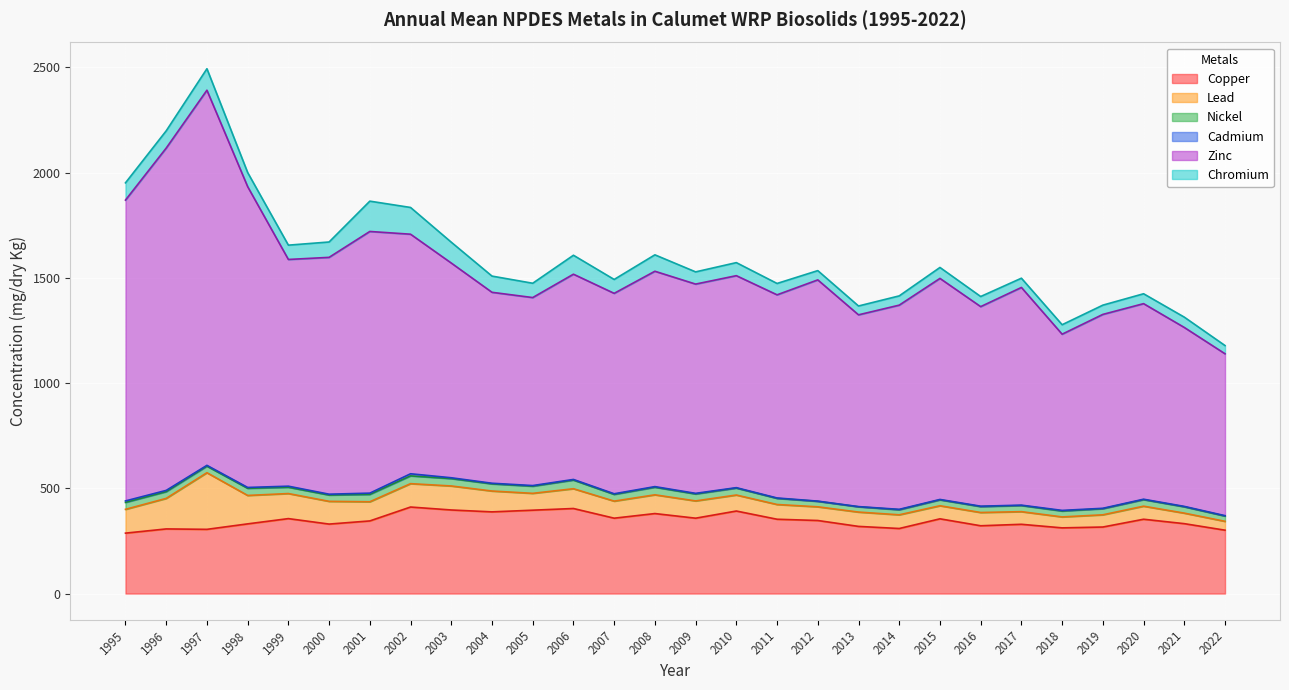

List the labels in order of Cadmium value, smallest first.

2013, 2012, 2022, 2021, 2019, 2017, 2016, 2015, 2014, 2011, 2010, 2020, 2018, 2009, 2008, 2007, 2006, 2005, 2004, 2003, 2000, 1998, 1997, 1999, 2001, 1996, 1995, 2002